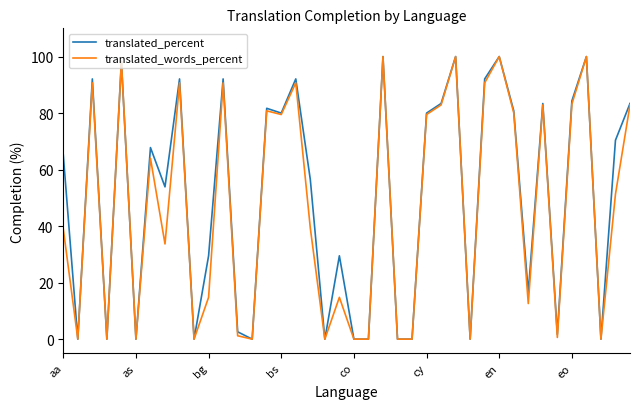

What is the greatest value displayed?

100.0